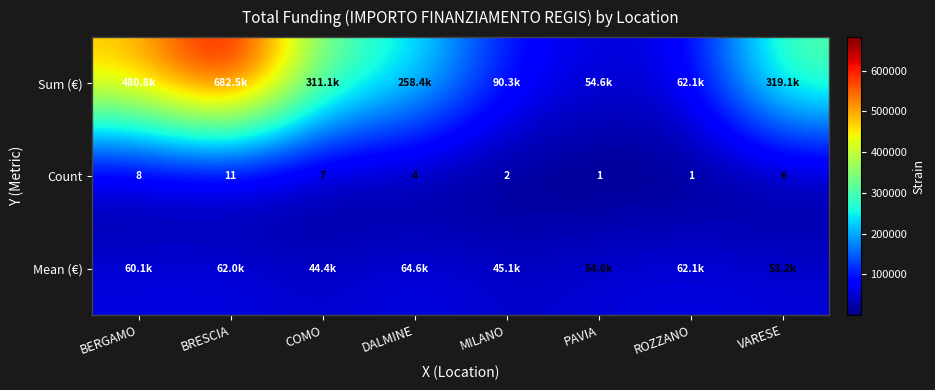

Between VARESE and MILANO, which is larger?

VARESE